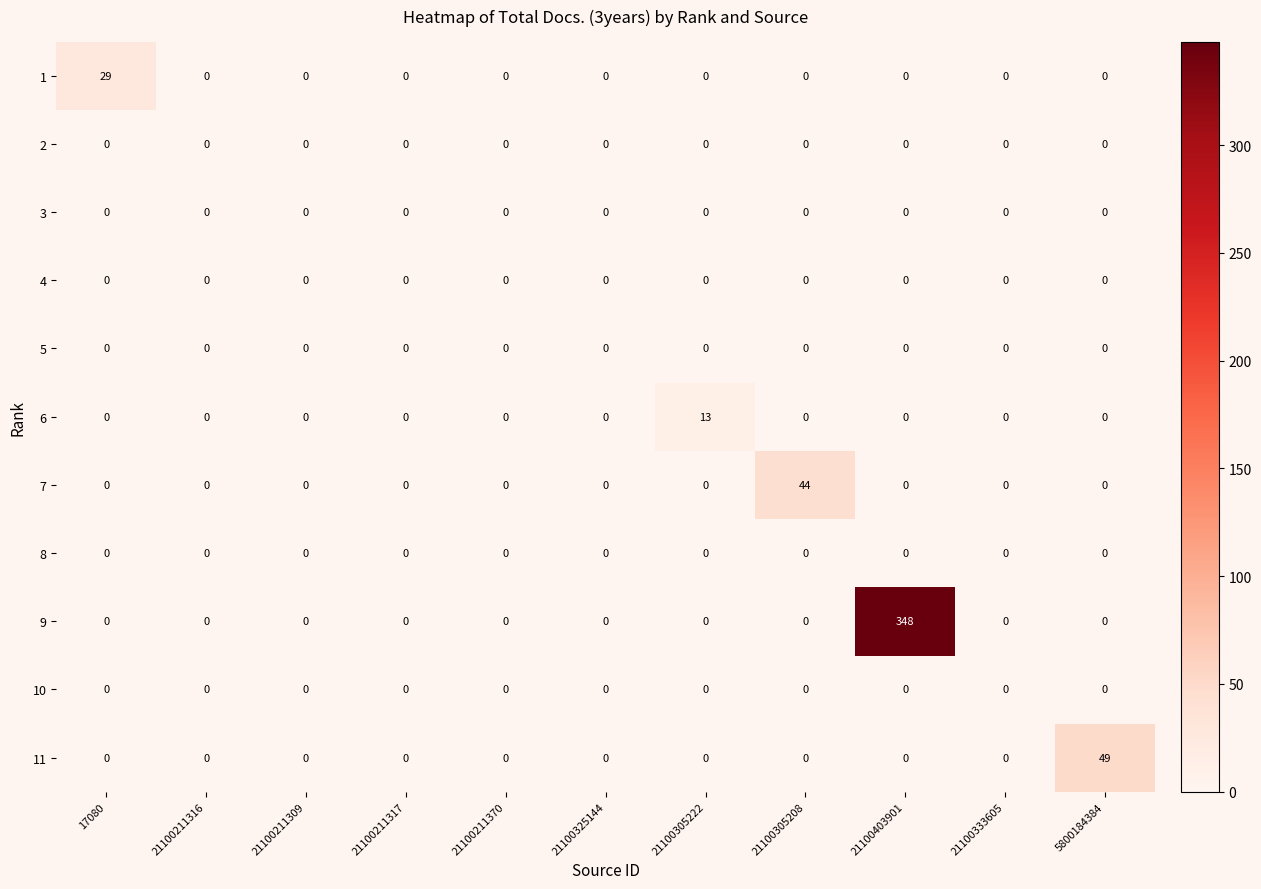

At how many categories does at least one series exceed 18?

4